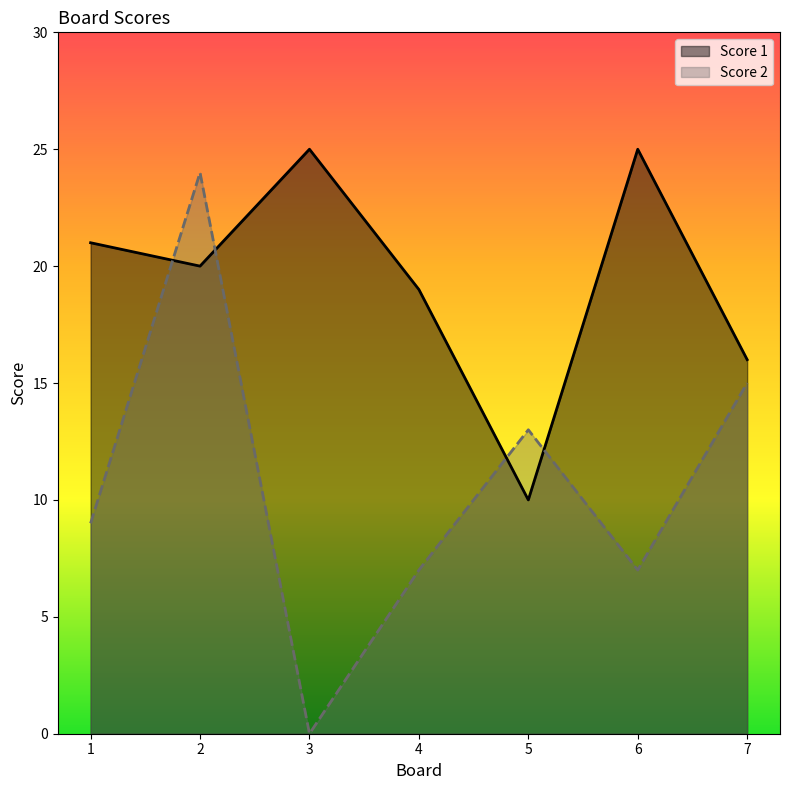

What is the greatest value displayed?

25